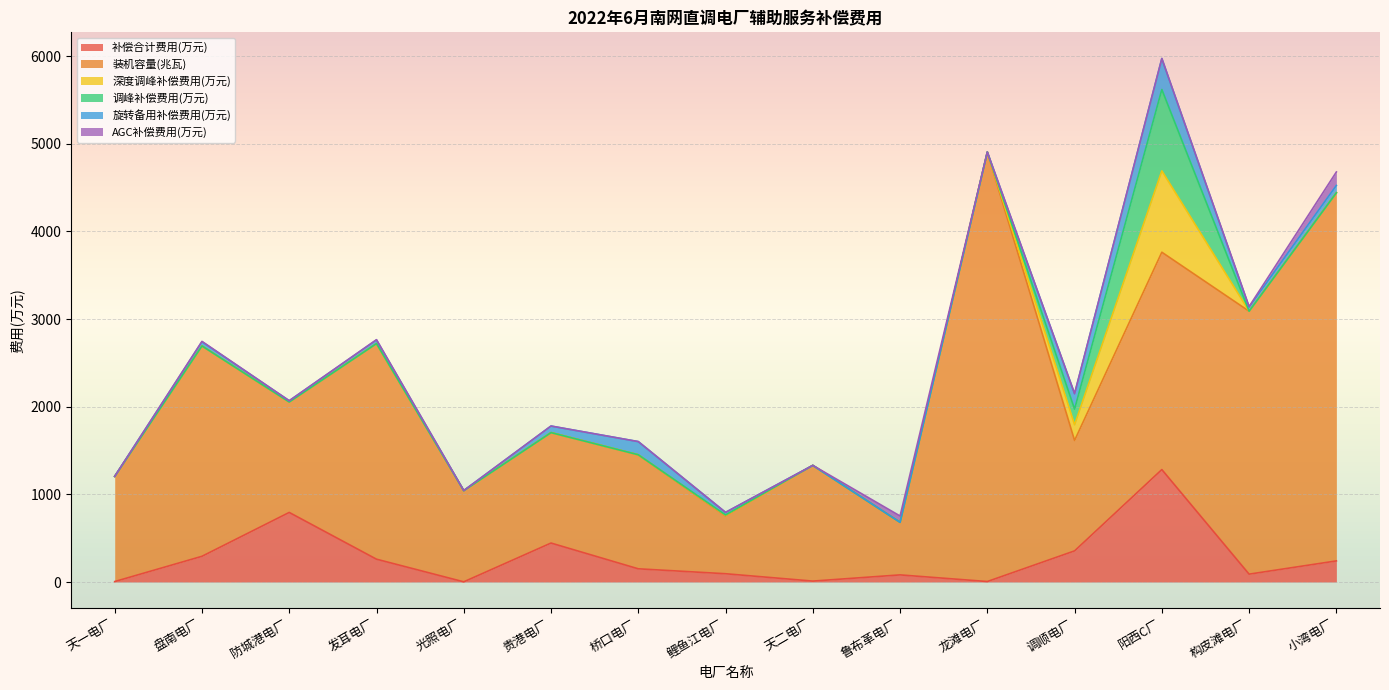

How many lines are shown in the chart?

6